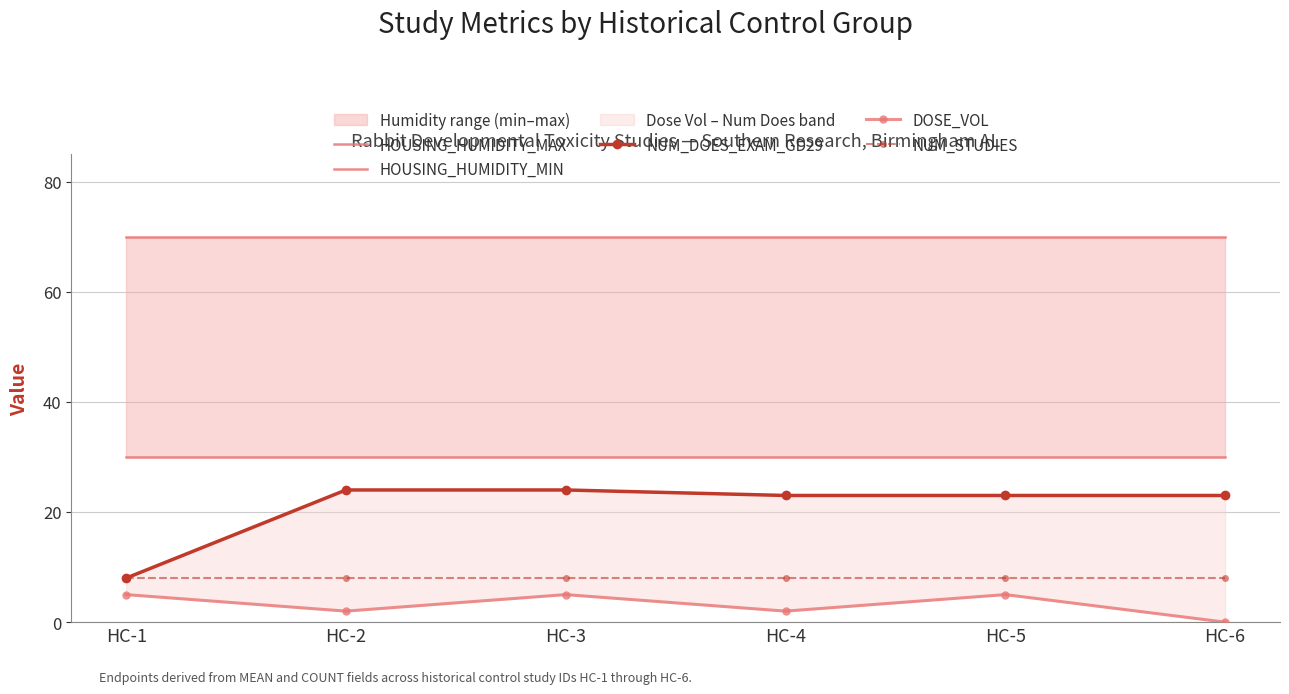

How many series are shown in this chart?

5